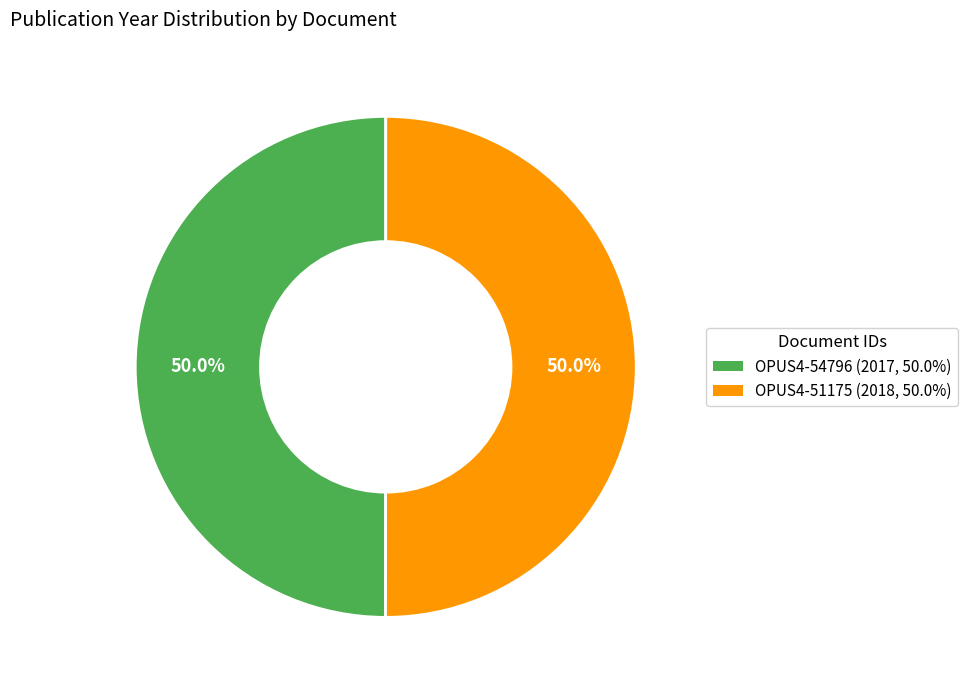

Approximately how many times larger is the value at OPUS4-54796 compared to OPUS4-51175?

1.0